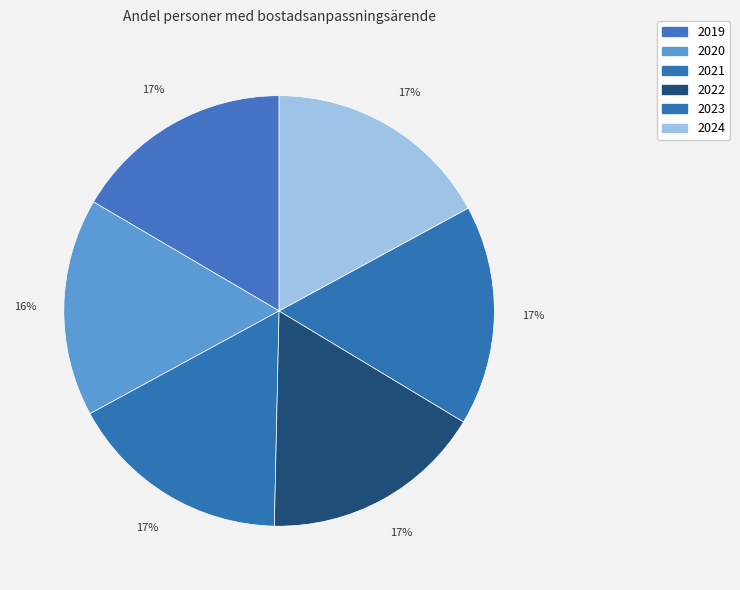

The 2023 slice represents 7% of the pie. True or false?

False